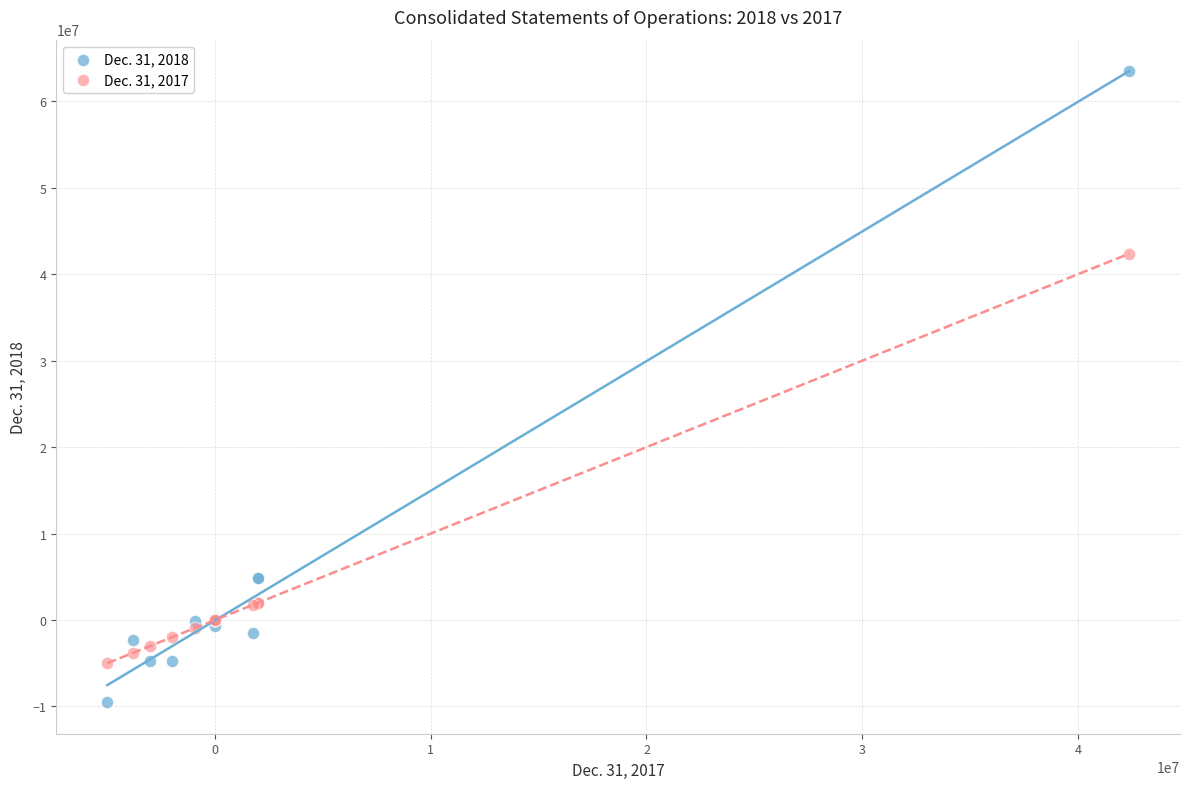

Which series has the largest Y range (max minus min)?

Dec. 31, 2018